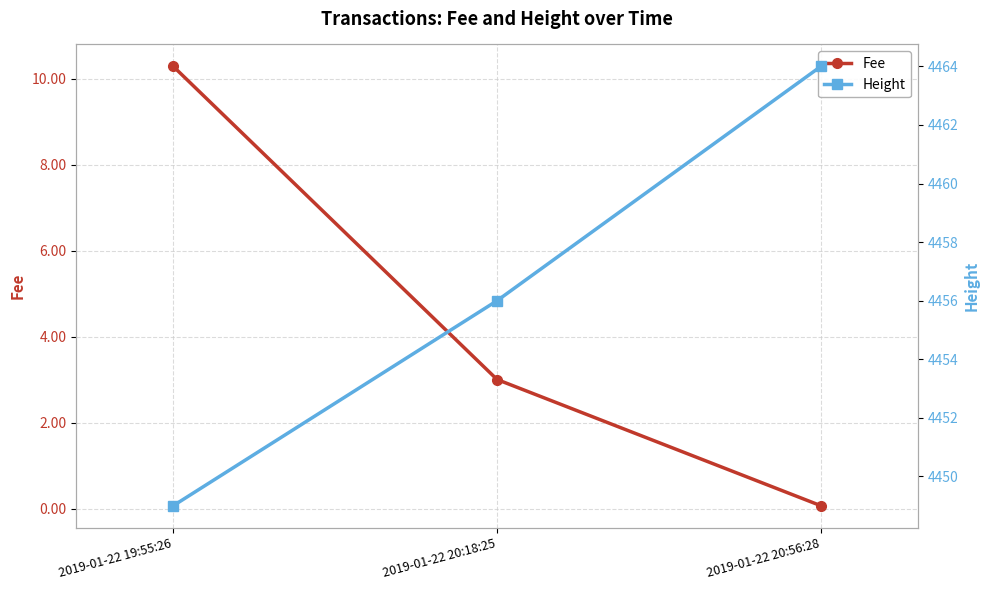

Between 2019-01-22 19:55:26 and 2019-01-22 20:18:25, which series saw the biggest shift?

Fee